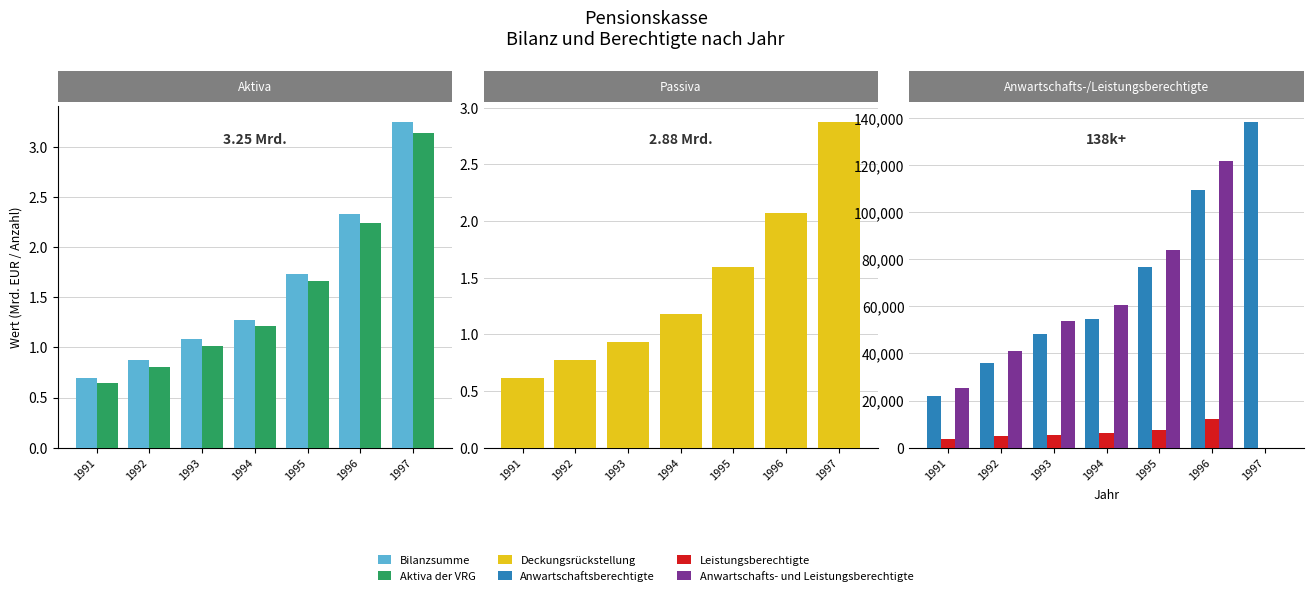

Which has a higher value, 1995 or 1994?

1995